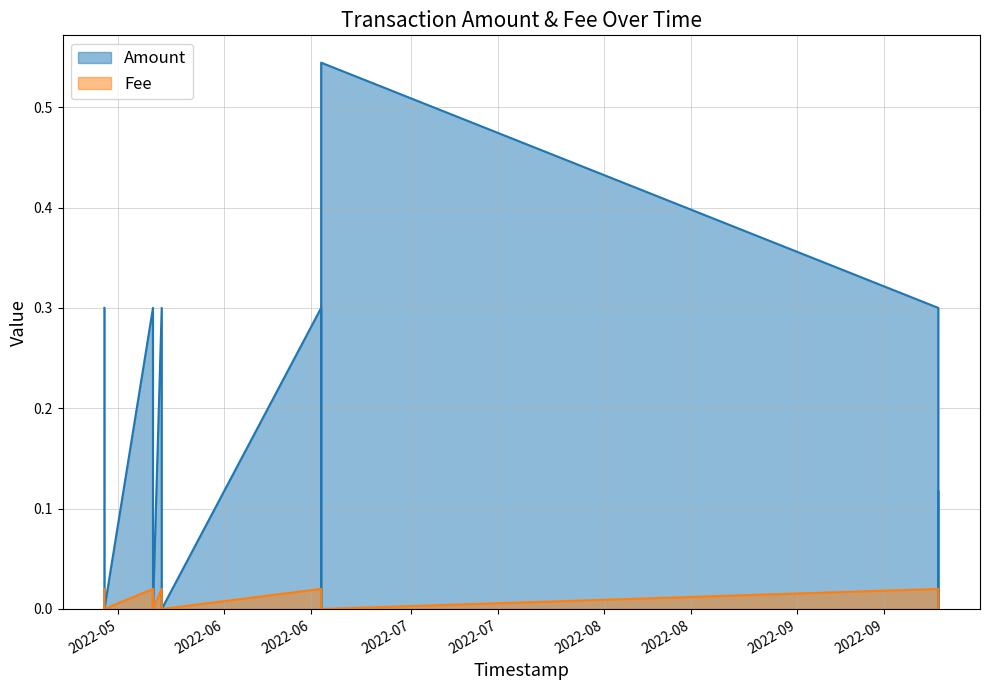

Which has a higher value, 2022-05-20 13:40:55 or 2022-09-23 16:53:58?

2022-05-20 13:40:55